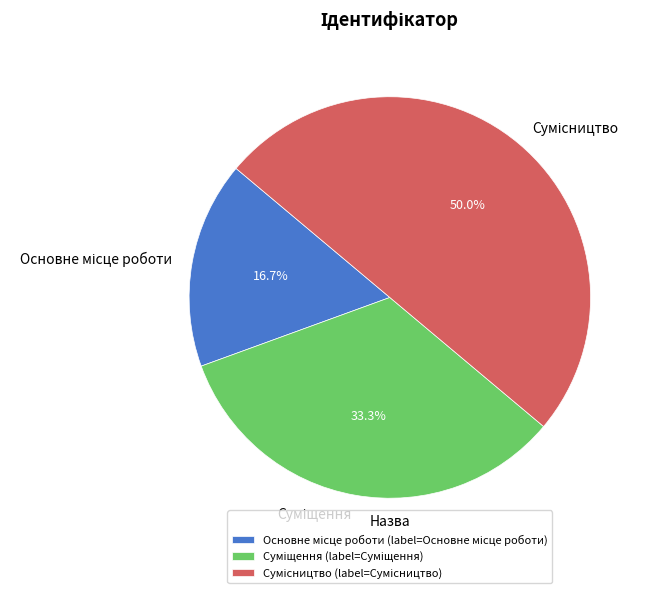

Count the number of slices in the pie.

3